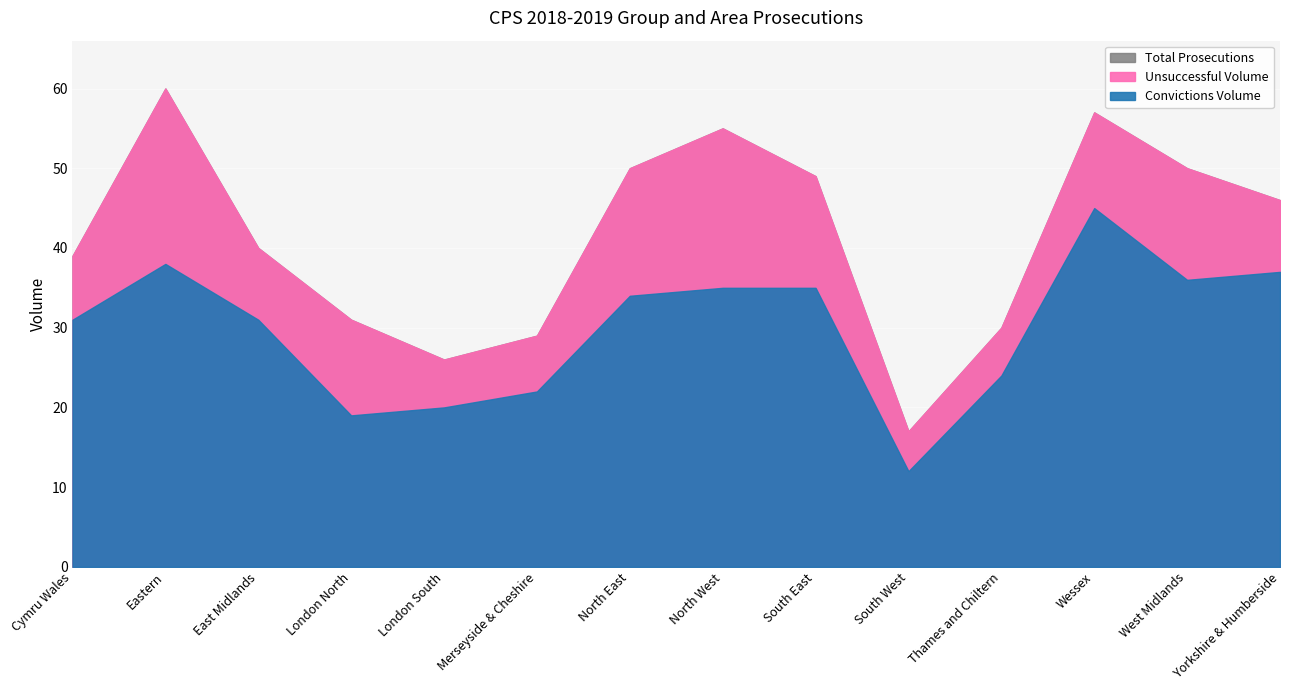

What is the maximum value for Convictions Volume?

45